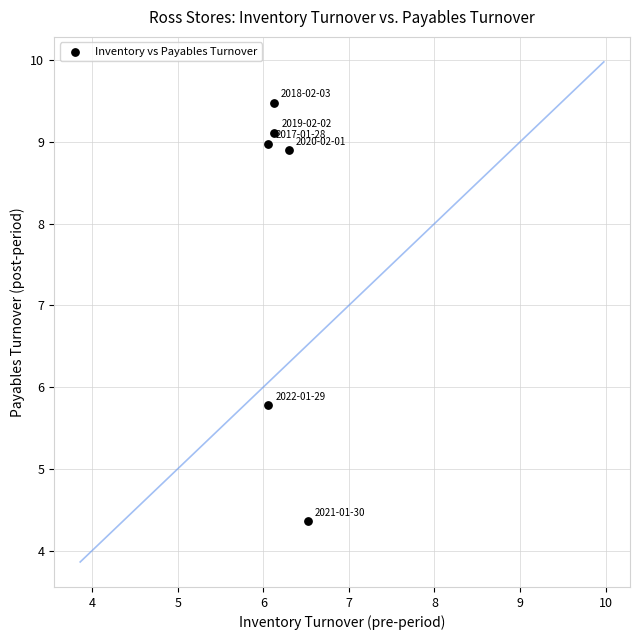

What Y value in the scatter plot is closest to 6?

5.8